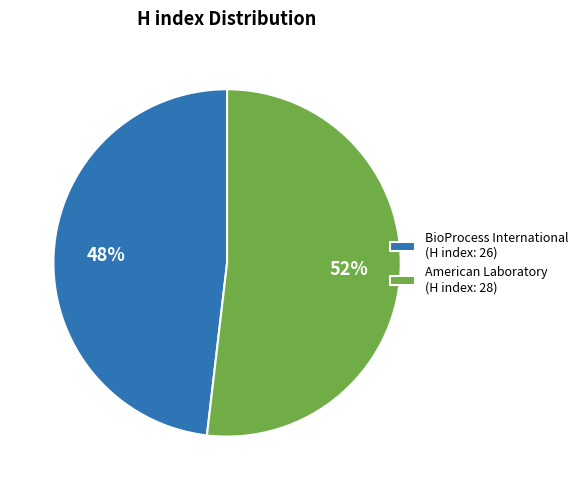

Is the sum of American Laboratory and BioProcess International greater than half?

Yes